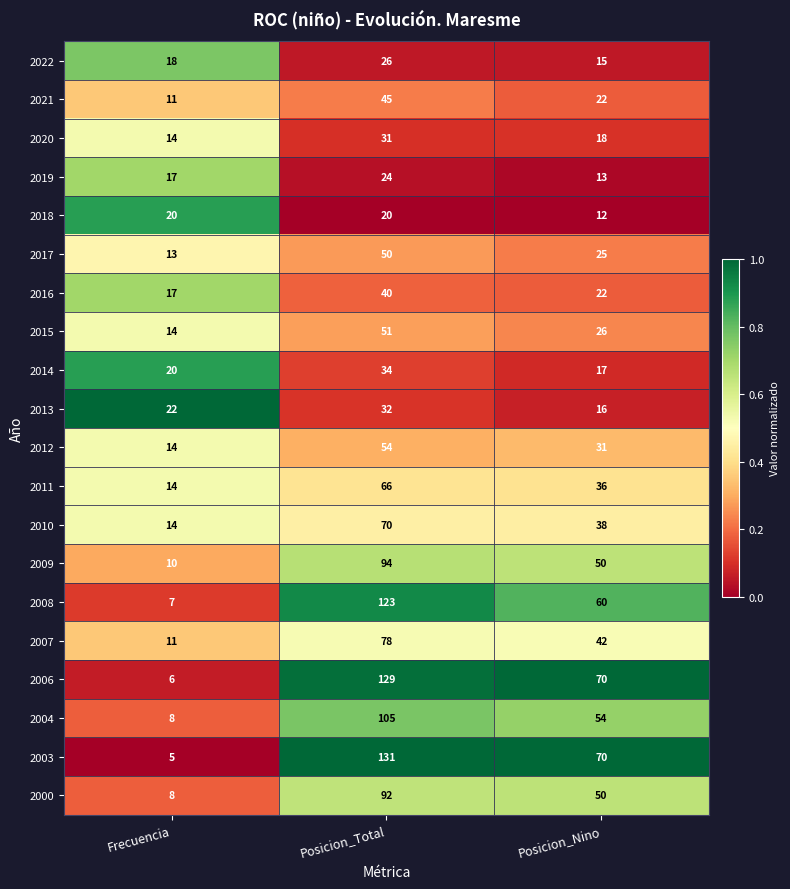

The 2019 series shows 14 at Posicion_Total. True or false?

False